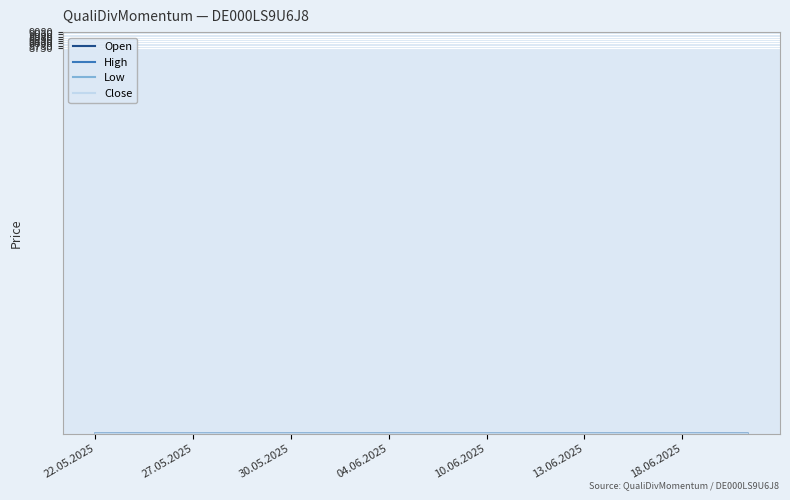

True or false: High and Open cross at least once.

False